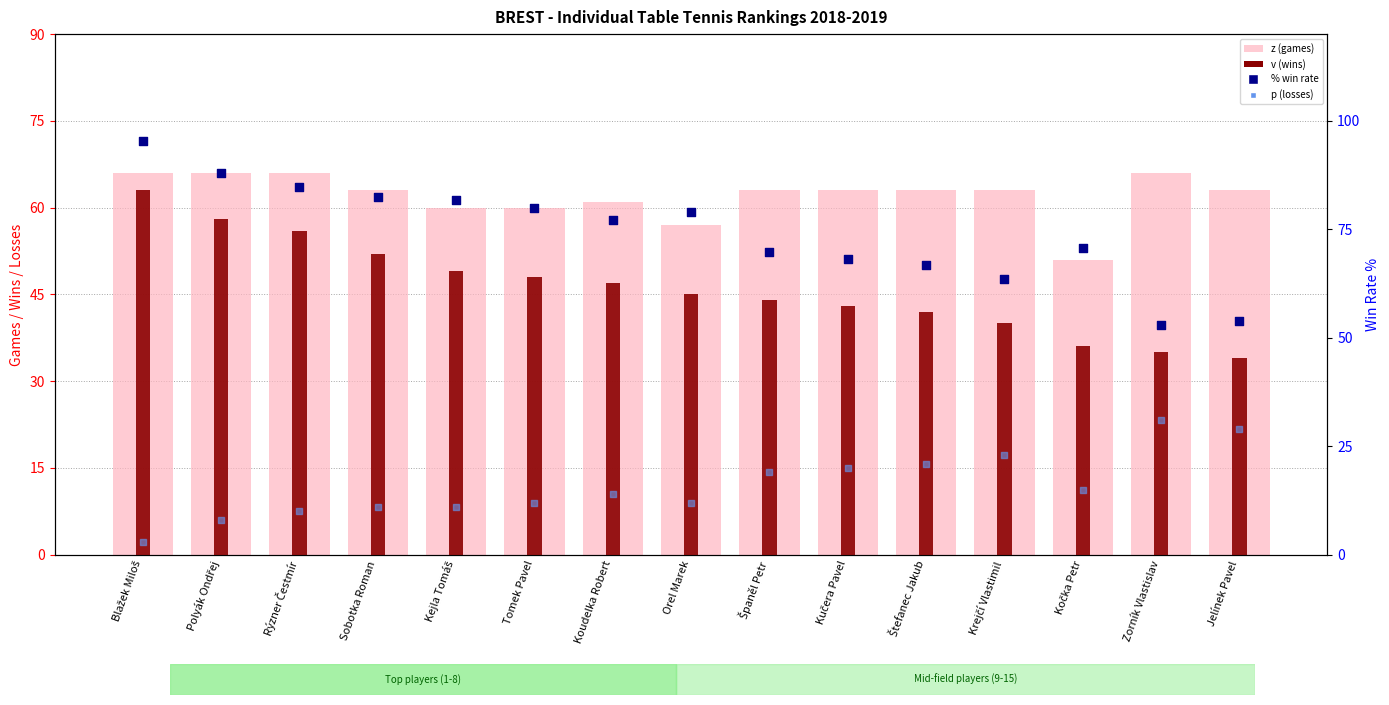

Which series reaches the minimum Y coordinate?

p (losses)